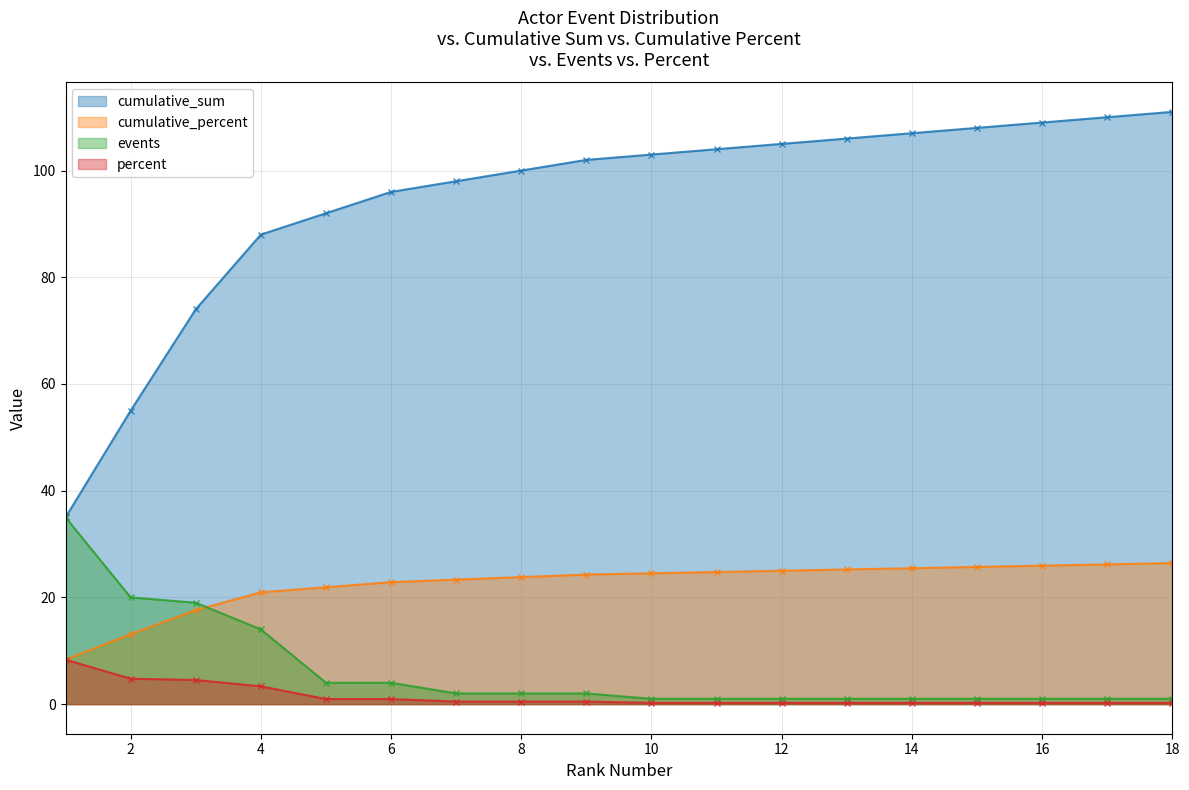

How many values in the events series are below 2?

9